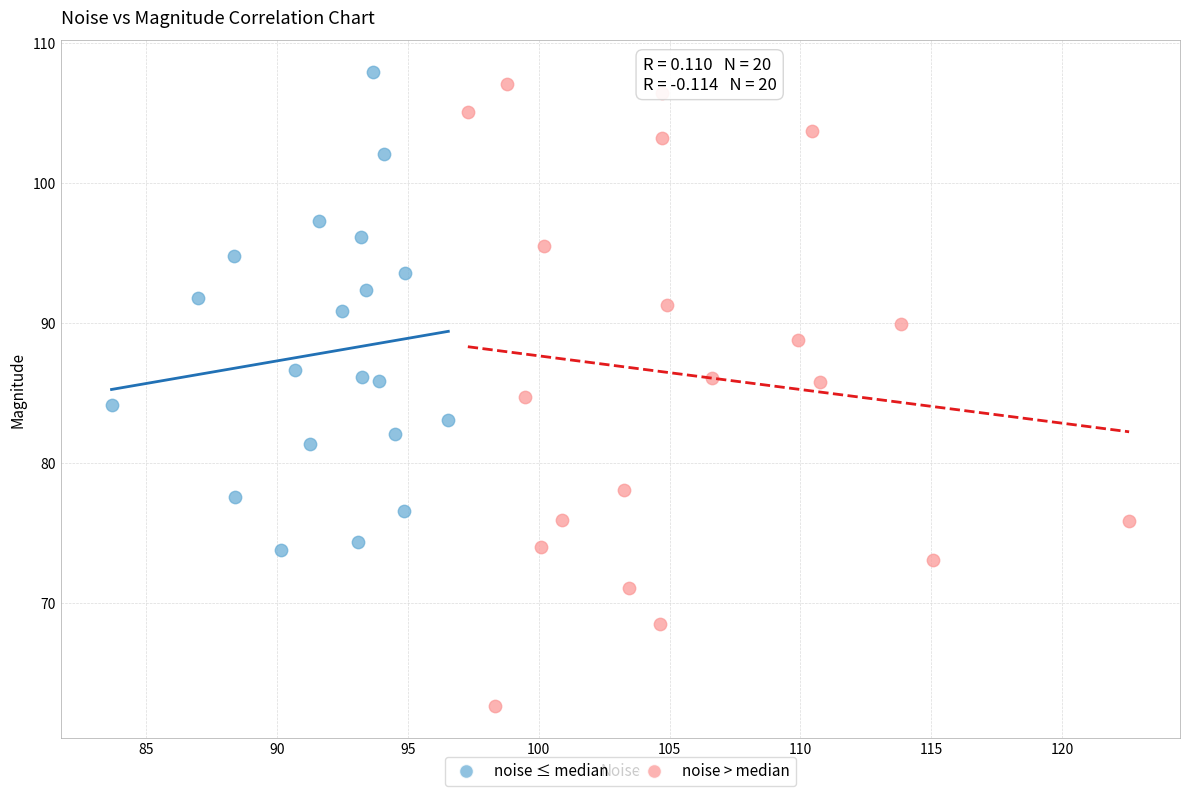

Which series has the largest Y range (max minus min)?

noise > median